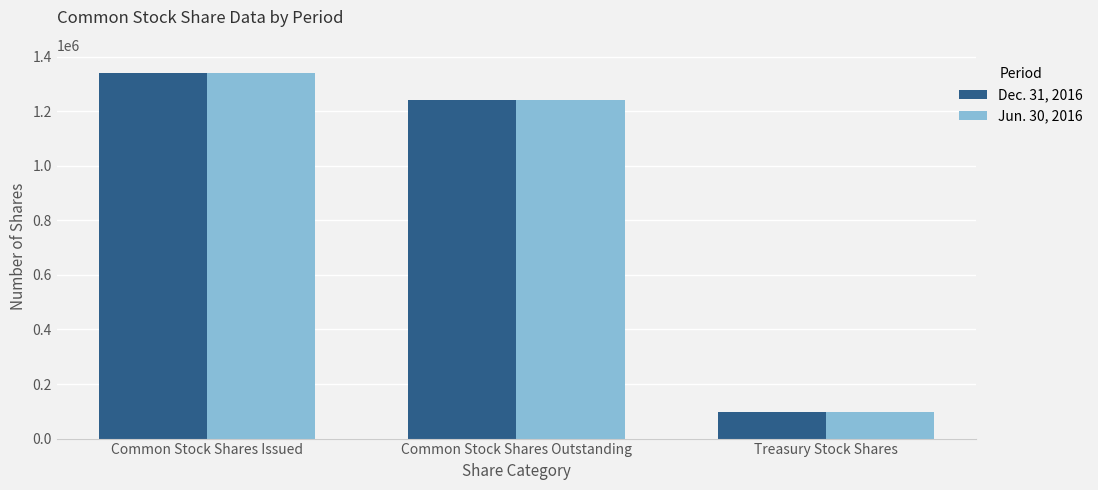

The value of Jun. 30, 2016 at Treasury Stock Shares is 45376. True or false?

False